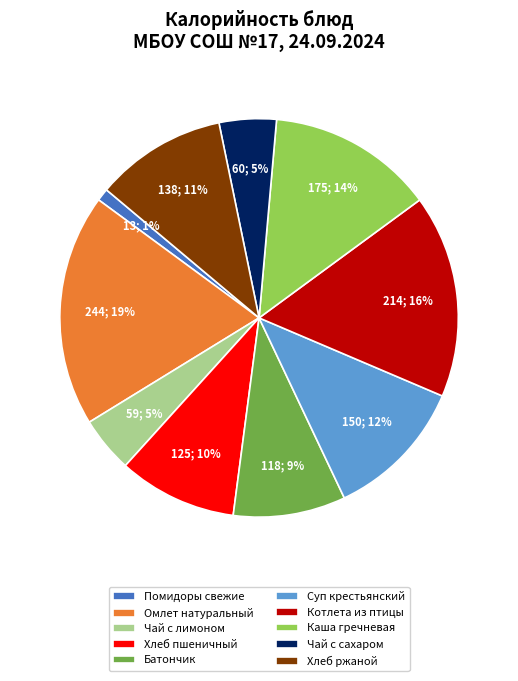

To the nearest percent, what is the difference between the largest and smallest slice percentages?

18%